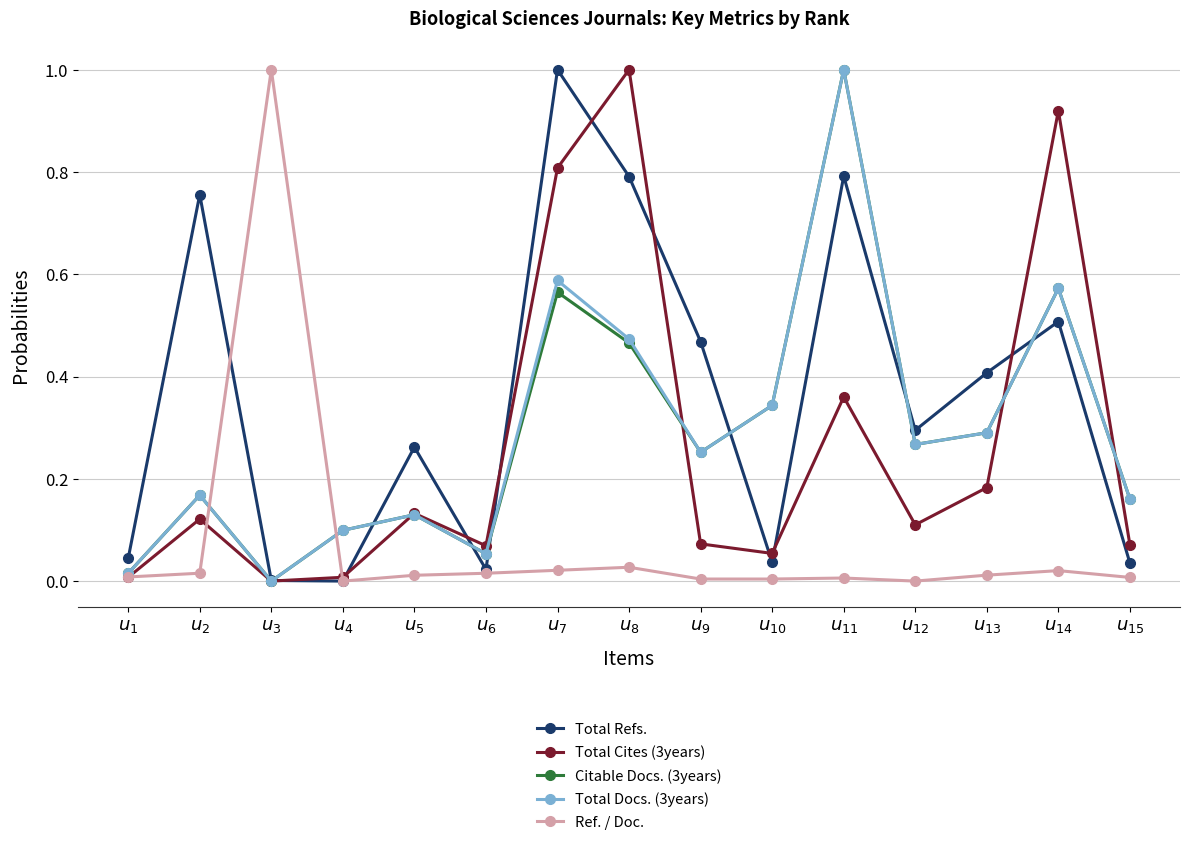

What is the difference between the highest and lowest values at $u_{8}$?

1.0